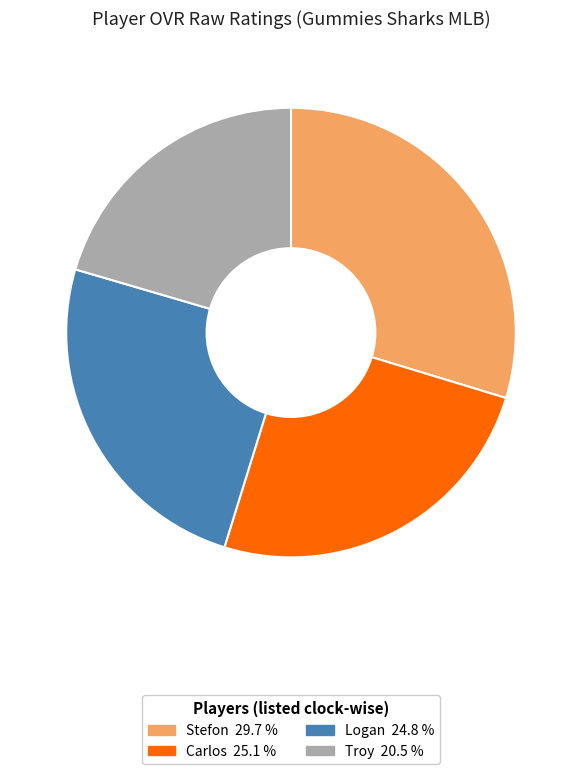

Which category has the biggest portion of the pie?

Stefon